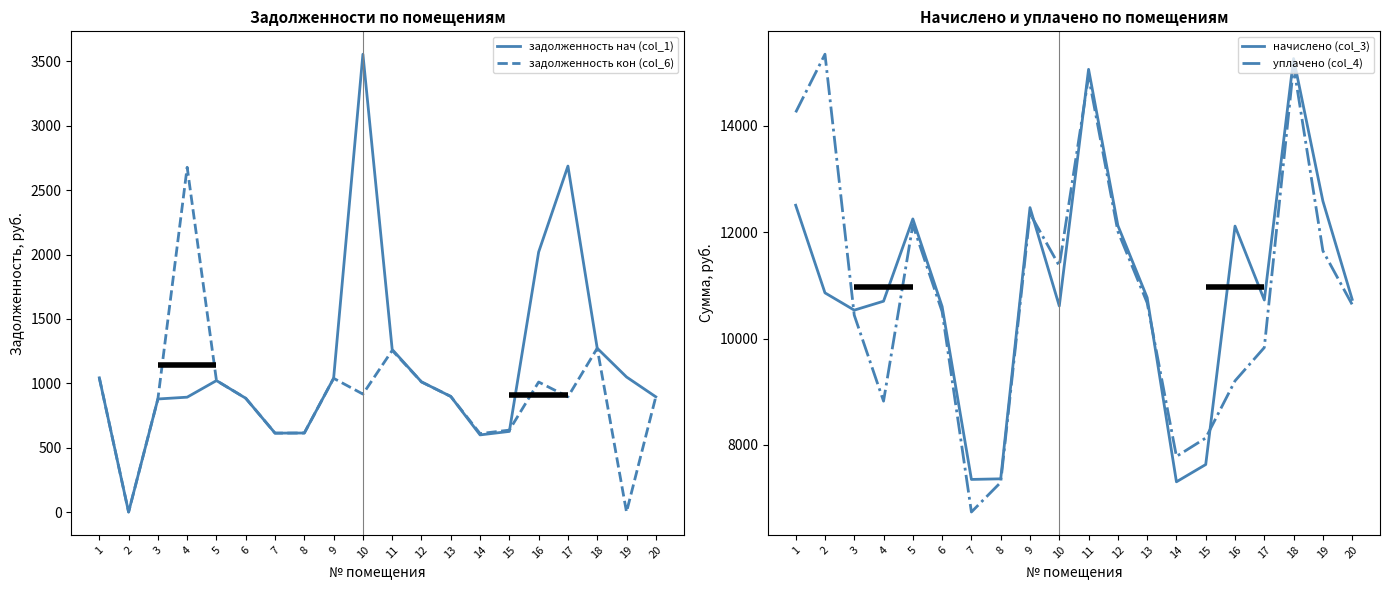

How many data points in уплачено (col_4) are above 10673?

10